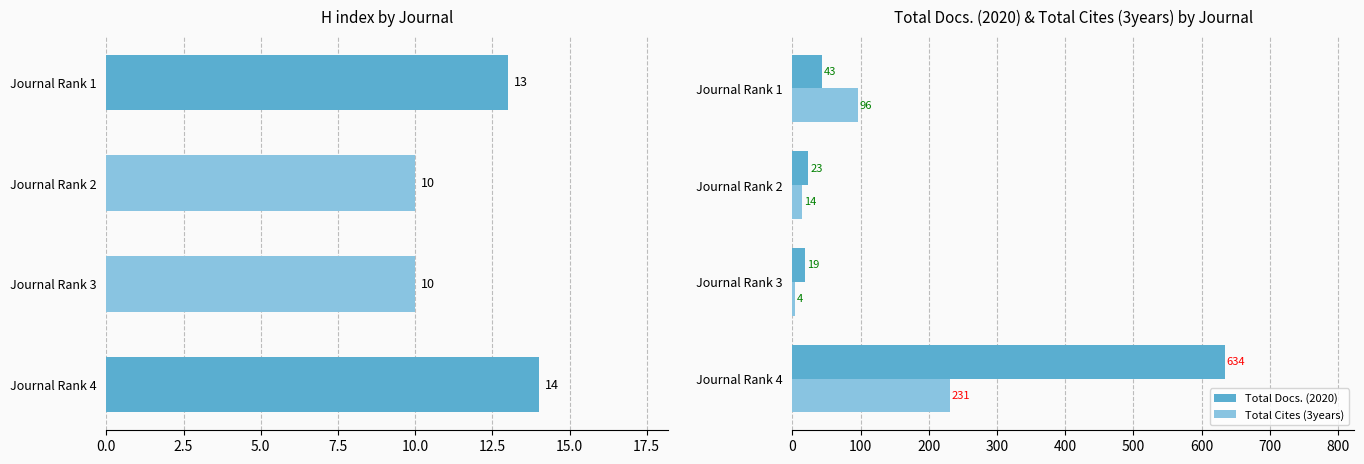

What is the difference between the Total Docs. (2020) values at Journal Rank 3 and Journal Rank 2?

4